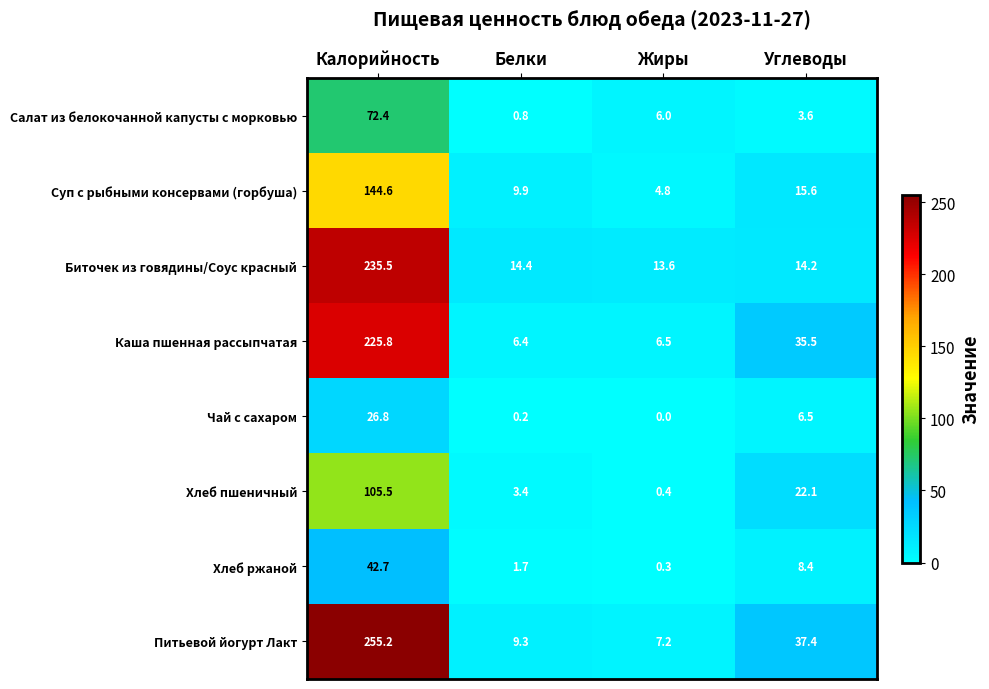

Is it true that Каша пшенная рассыпчатая equals 6.4 at Белки?

True